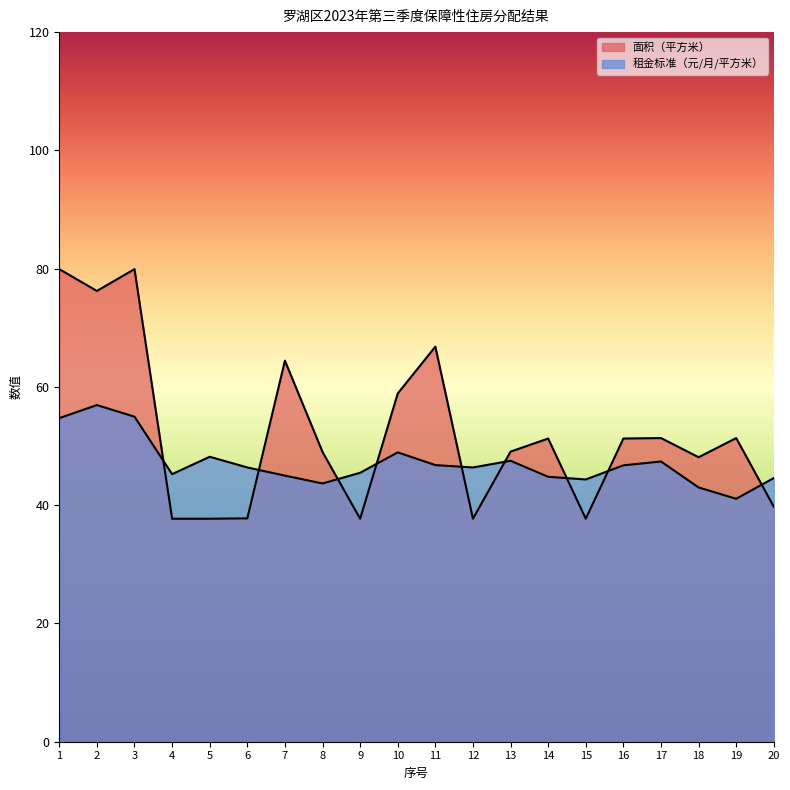

Reading left to right, what are all the values shown in this chart?

面积（平方米）: 79.9	76.2	79.9	37.7	37.7	37.8	64.4	49.0	37.7	58.9	66.8	37.7	49.1	51.3	37.7	51.3	51.4	48.1	51.4	39.7
租金标准（元/月/平方米）: 54.7	56.9	55.0	45.2	48.2	46.4	45.0	43.7	45.5	48.9	46.8	46.4	47.5	44.8	44.4	46.7	47.4	43.0	41.1	44.6